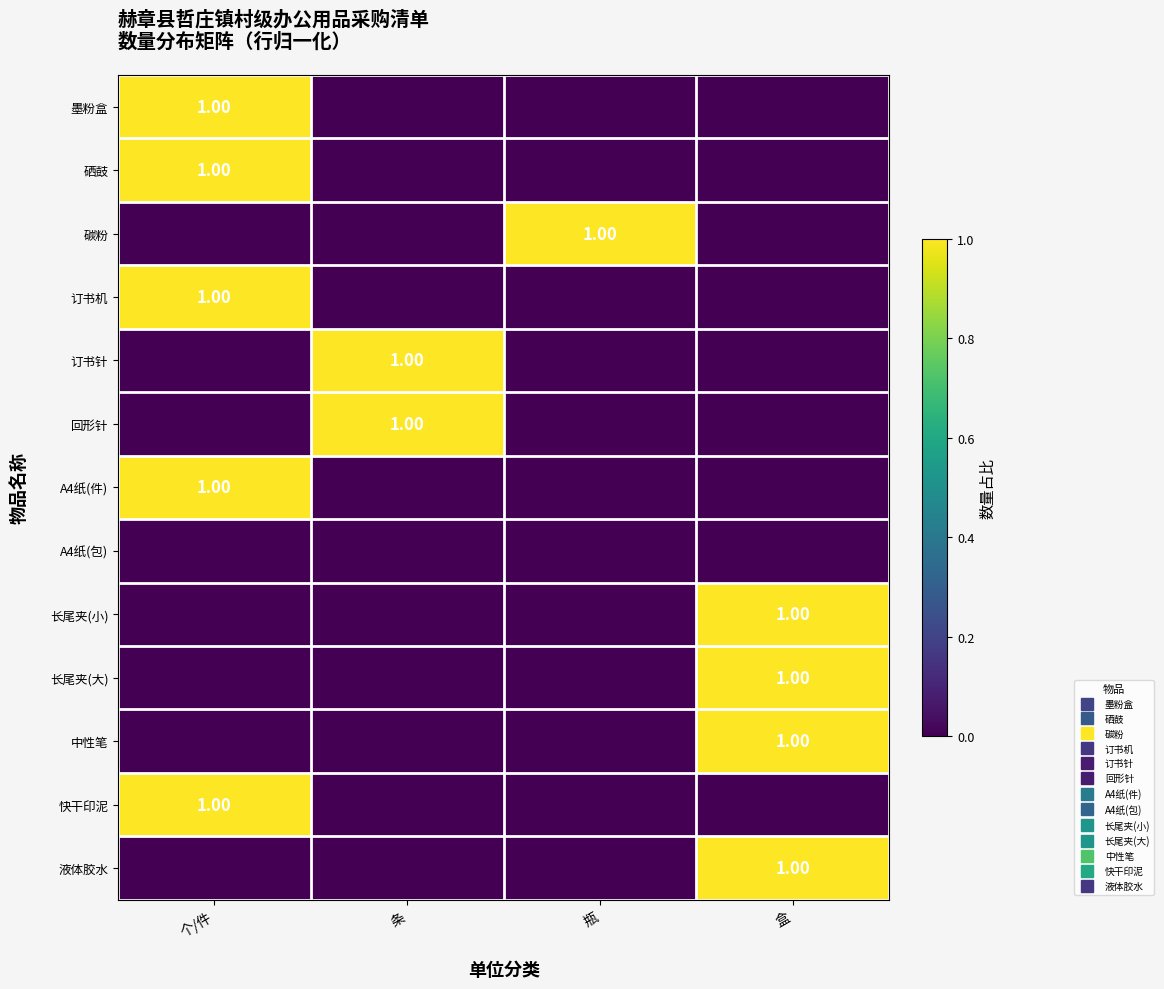

How many data points in 长尾夹(大) are above 0?

1